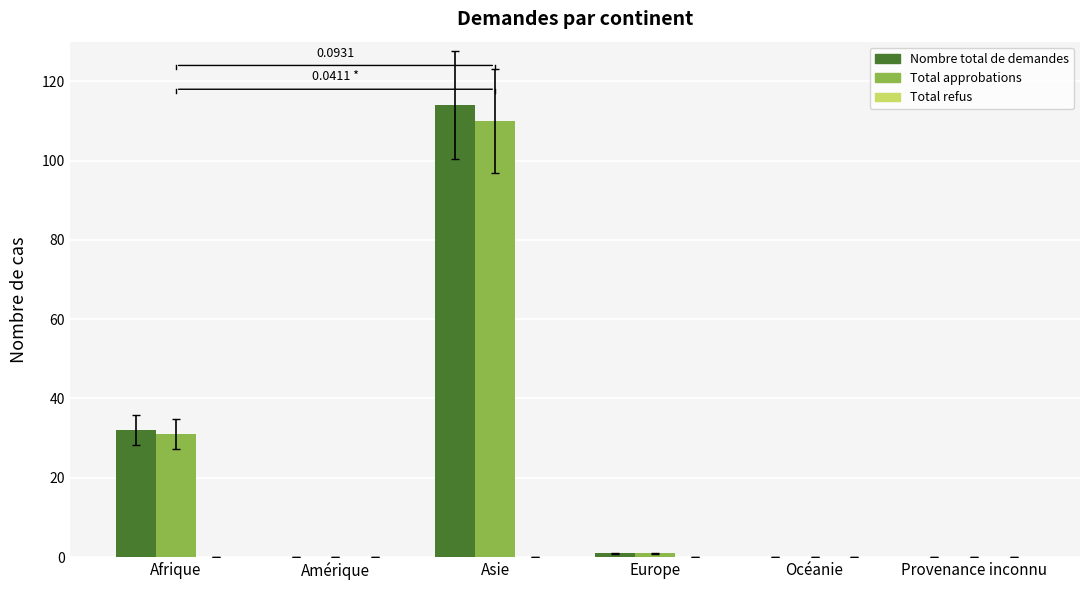

At which label does Nombre total de demandes first exceed 1?

Afrique